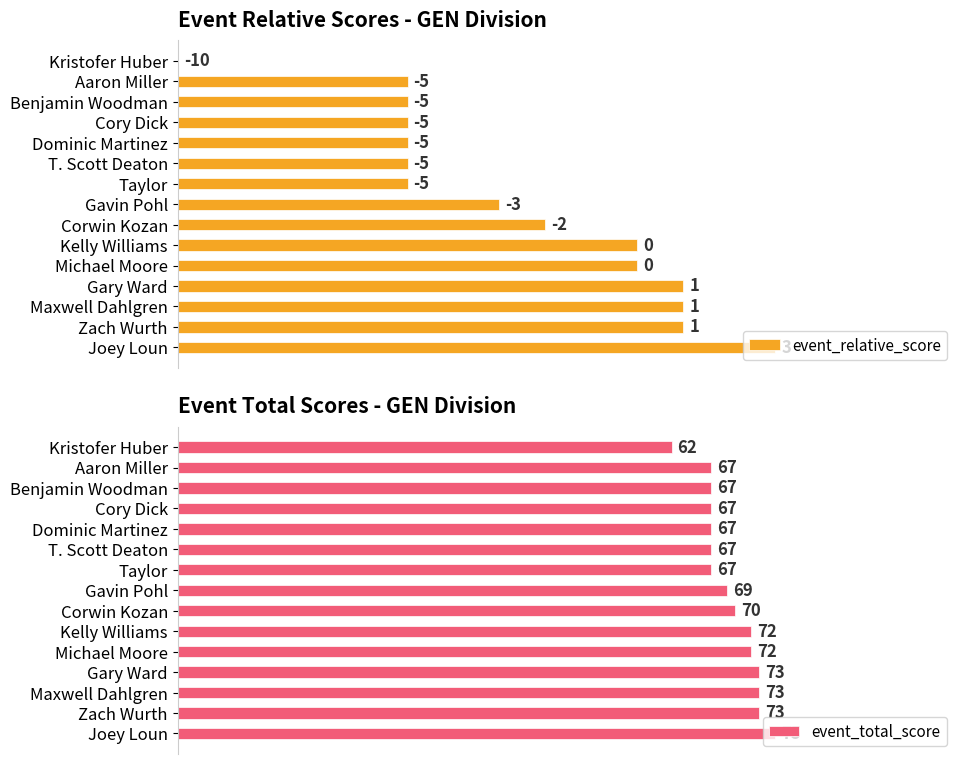

Which series has the largest total across all categories?

event_total_score